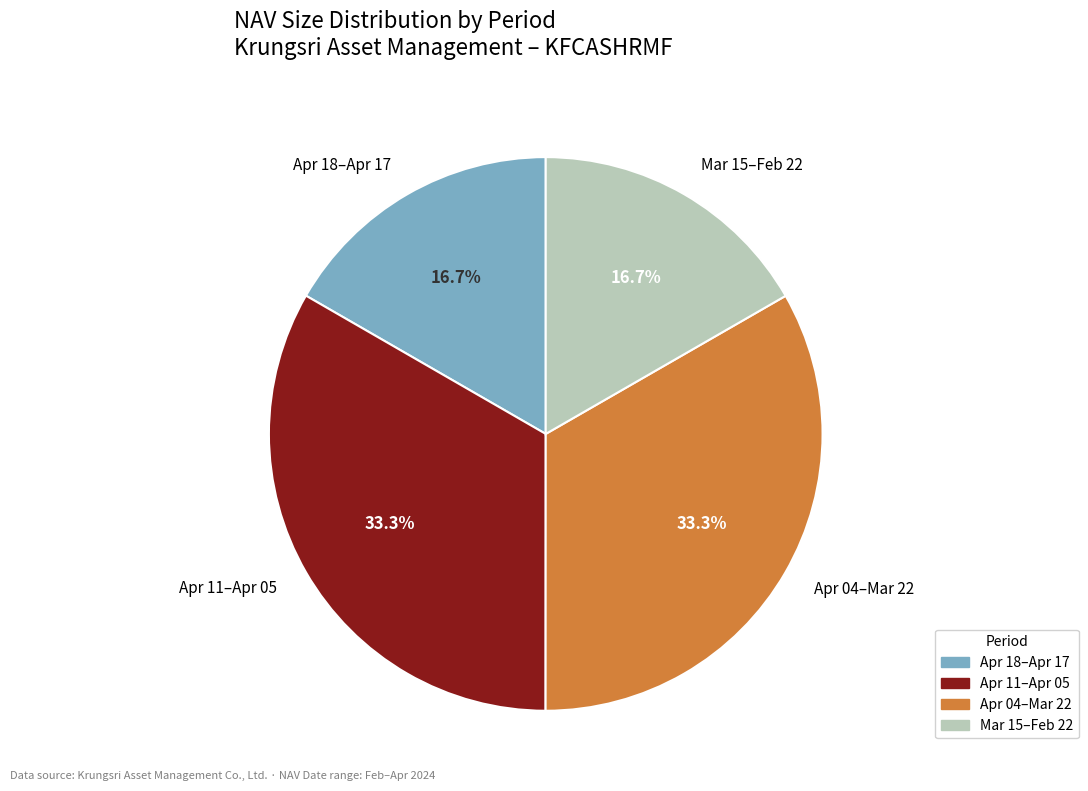

Which has a higher value, Mar 15–Feb 22 or Apr 11–Apr 05?

Apr 11–Apr 05